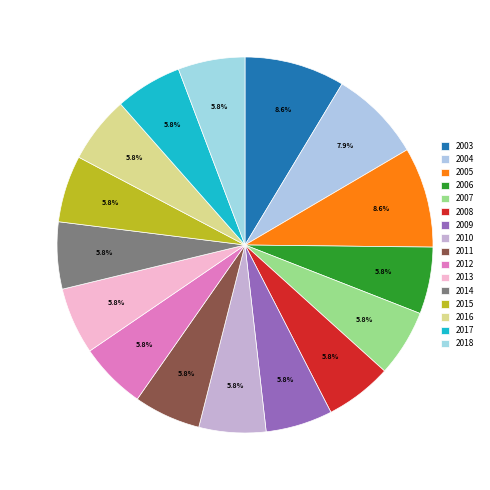

True or false: 2017 accounts for 6% of the total.

True